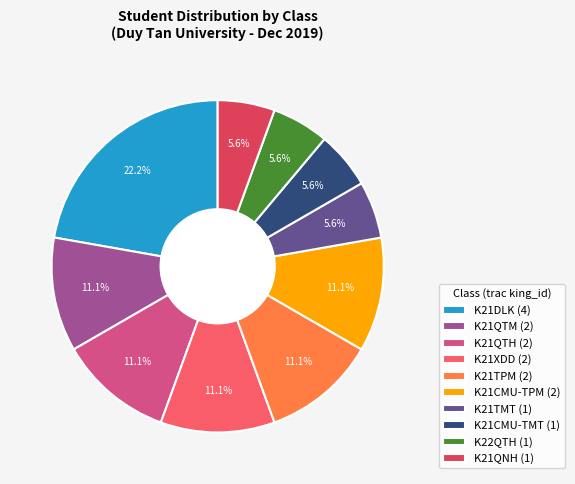

What is the largest slice in the pie chart?

K21DLK (4)